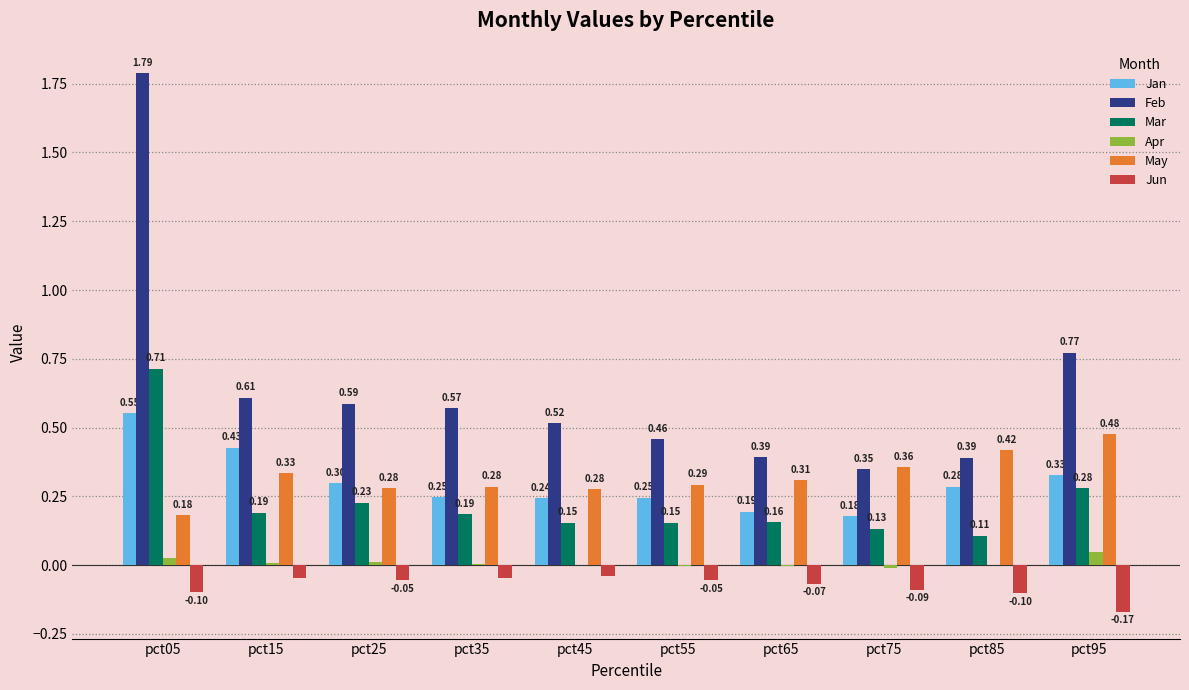

Which series has the largest total across all categories?

Feb